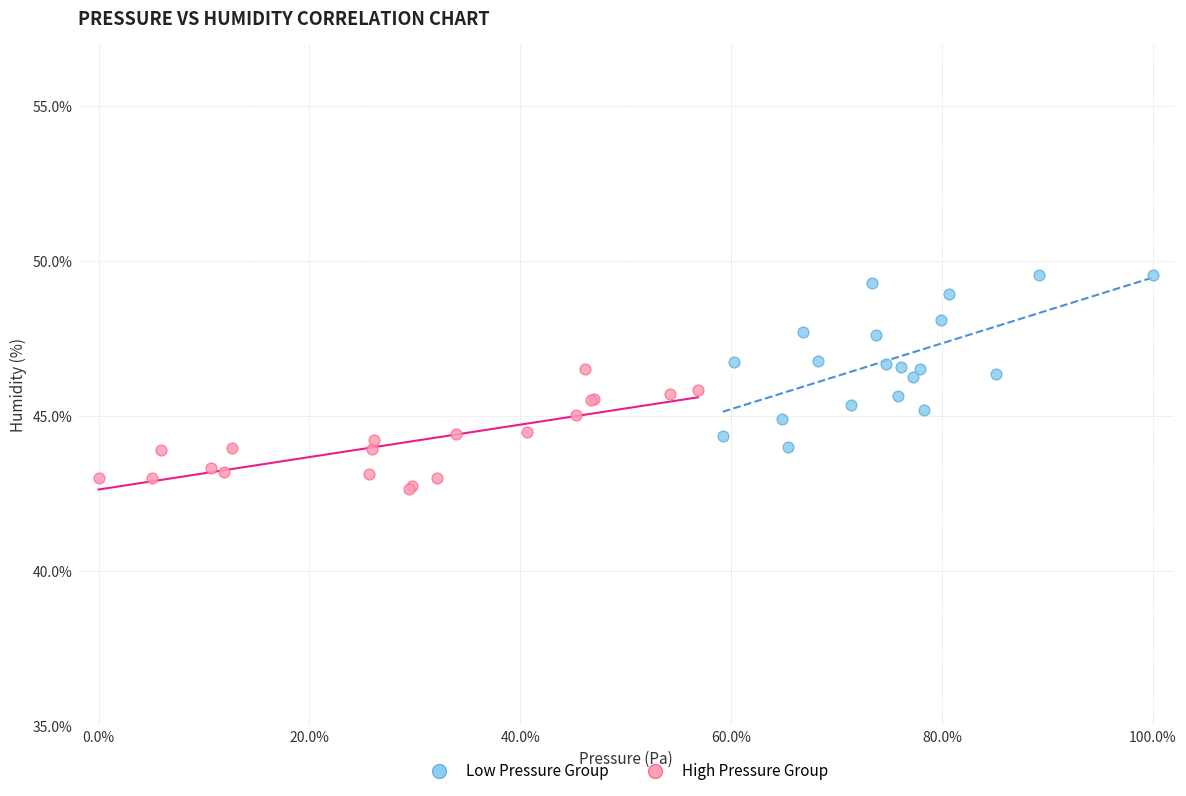

Which series reaches the minimum Y coordinate?

High Pressure Group